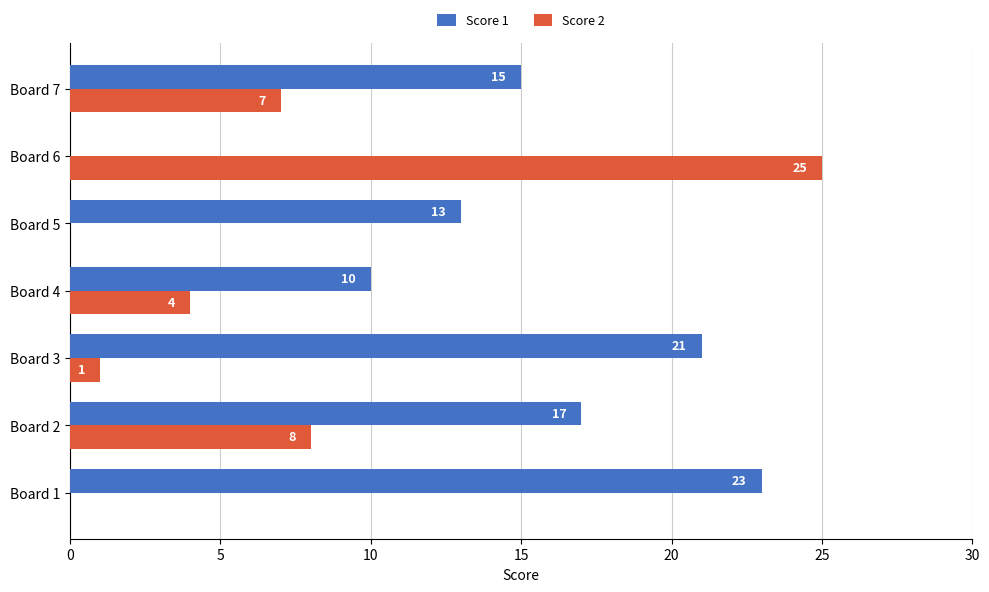

Is it true that Score 1 equals 0 at Board 6?

True